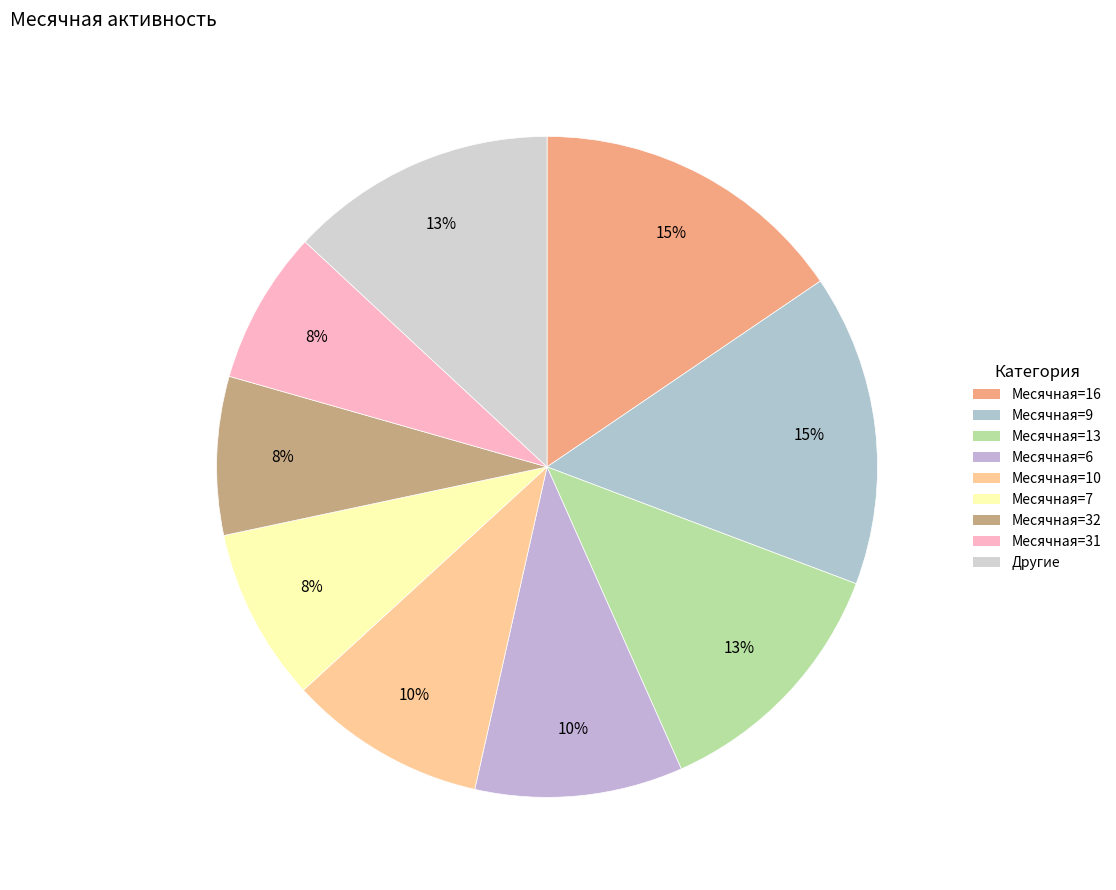

Count the number of slices in the pie.

9